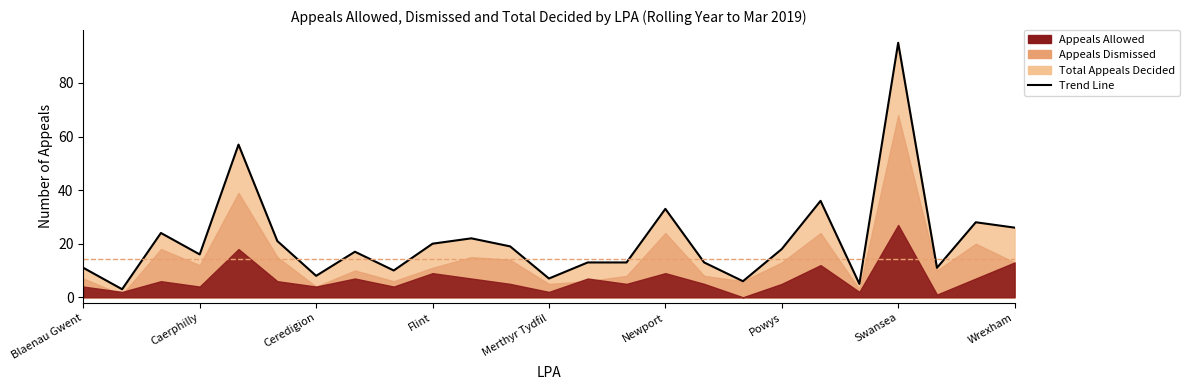

Which has a higher value, 22 or 24?

24